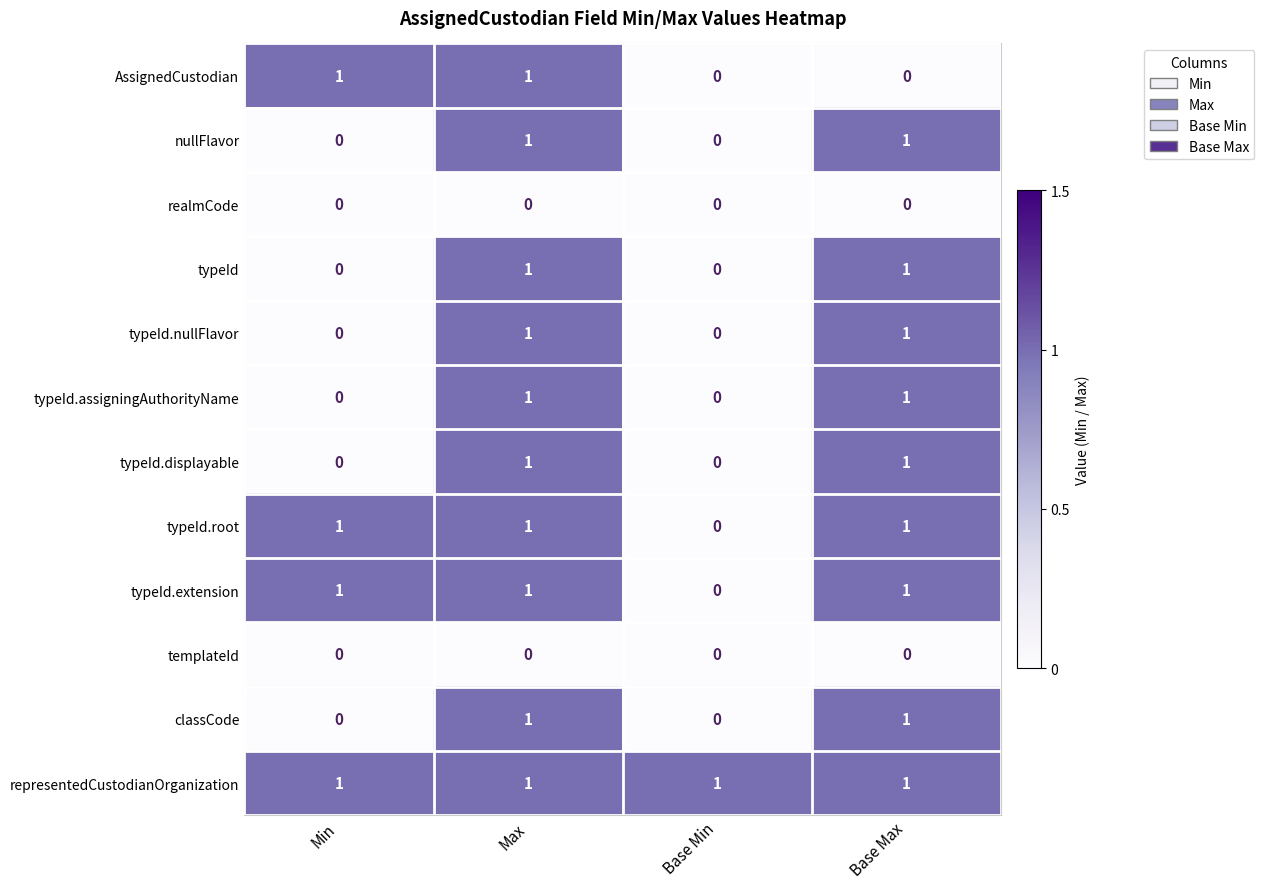

Which series has the largest total across all categories?

representedCustodianOrganization